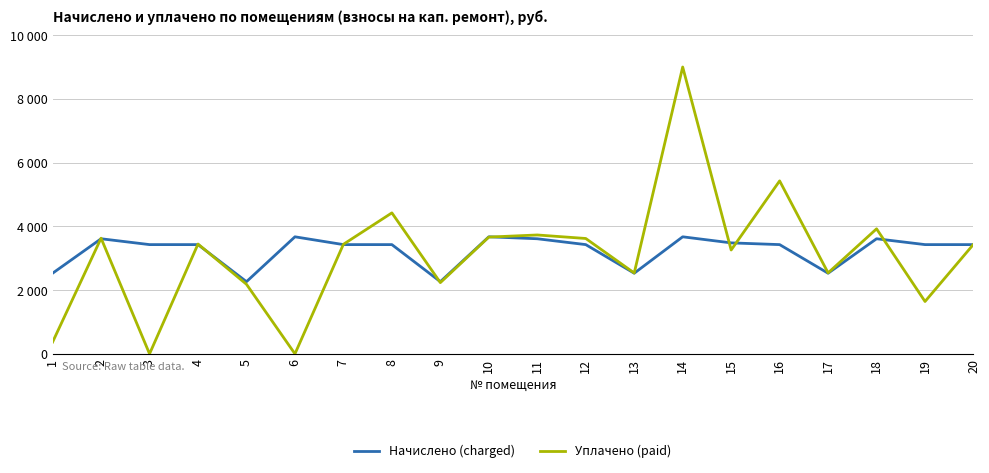

What are all the series names shown in the legend?

Начислено (charged), Уплачено (paid)